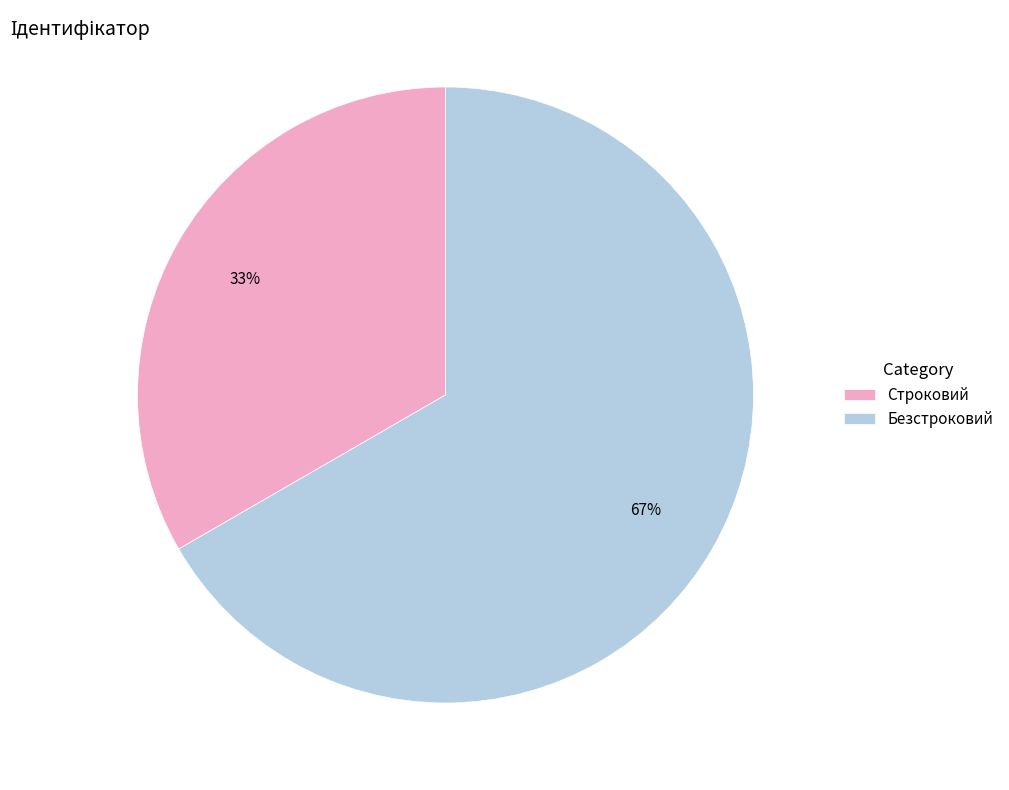

What is the largest slice in the pie chart?

Безстроковий